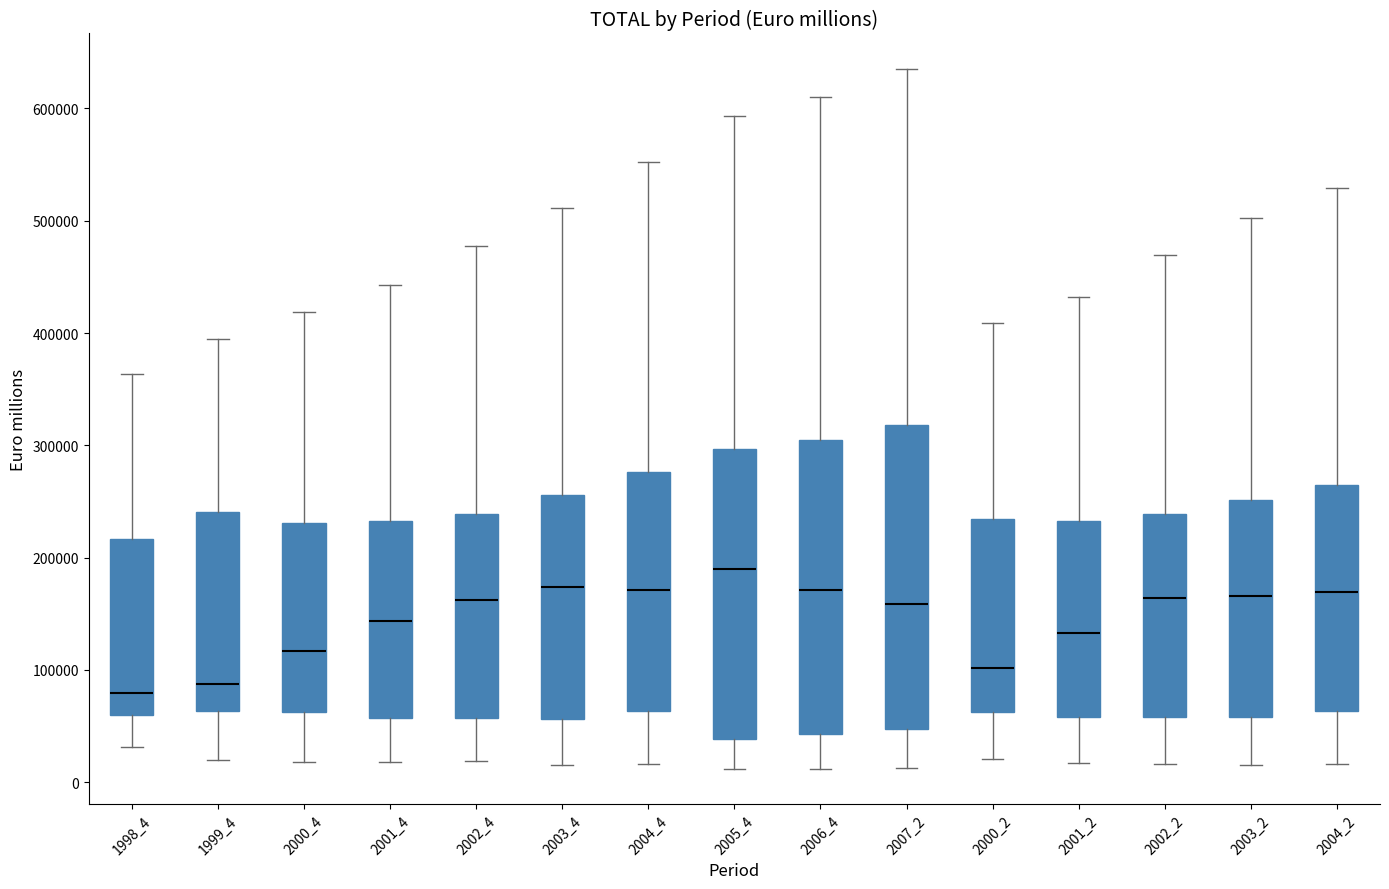

Reading left to right, transcribe this box plot: for each box, give where its median line is, the range the box spans, and where its two whiskers end, as read against the y-axis. The values are not printed on the chart, so give them approximately, as read against the axis.

1998_4: median 80000, box 60000 to 220000, whiskers 30000 to 360000
1999_4: median 90000, box 60000 to 240000, whiskers 20000 to 400000
2000_4: median 120000, box 60000 to 230000, whiskers 20000 to 420000
2001_4: median 140000, box 60000 to 230000, whiskers 20000 to 440000
2002_4: median 160000, box 60000 to 240000, whiskers 20000 to 480000
2003_4: median 170000, box 60000 to 260000, whiskers 20000 to 510000
2004_4: median 170000, box 60000 to 280000, whiskers 20000 to 550000
2005_4: median 190000, box 40000 to 300000, whiskers 10000 to 590000
2006_4: median 170000, box 40000 to 300000, whiskers 10000 to 610000
2007_2: median 160000, box 50000 to 320000, whiskers 10000 to 640000
2000_2: median 100000, box 60000 to 230000, whiskers 20000 to 410000
2001_2: median 130000, box 60000 to 230000, whiskers 20000 to 430000
2002_2: median 160000, box 60000 to 240000, whiskers 20000 to 470000
2003_2: median 170000, box 60000 to 250000, whiskers 20000 to 500000
2004_2: median 170000, box 60000 to 260000, whiskers 20000 to 530000